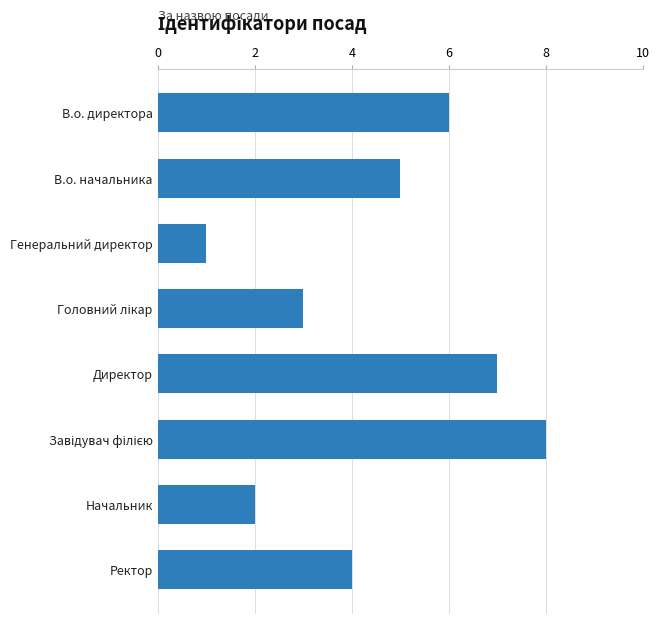

Reading top to bottom, what are all the values shown in this chart?

6	5	1	3	7	8	2	4